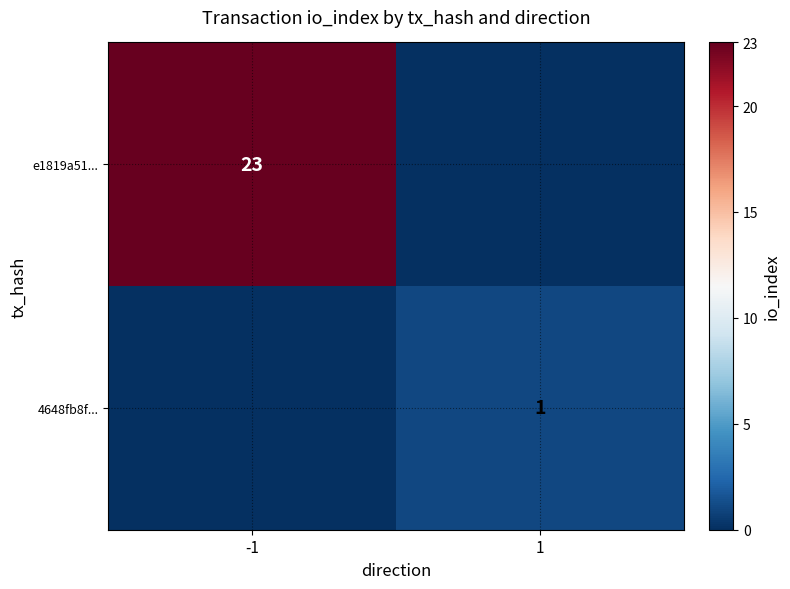

The value of e1819a51... at -1 is 33. True or false?

False